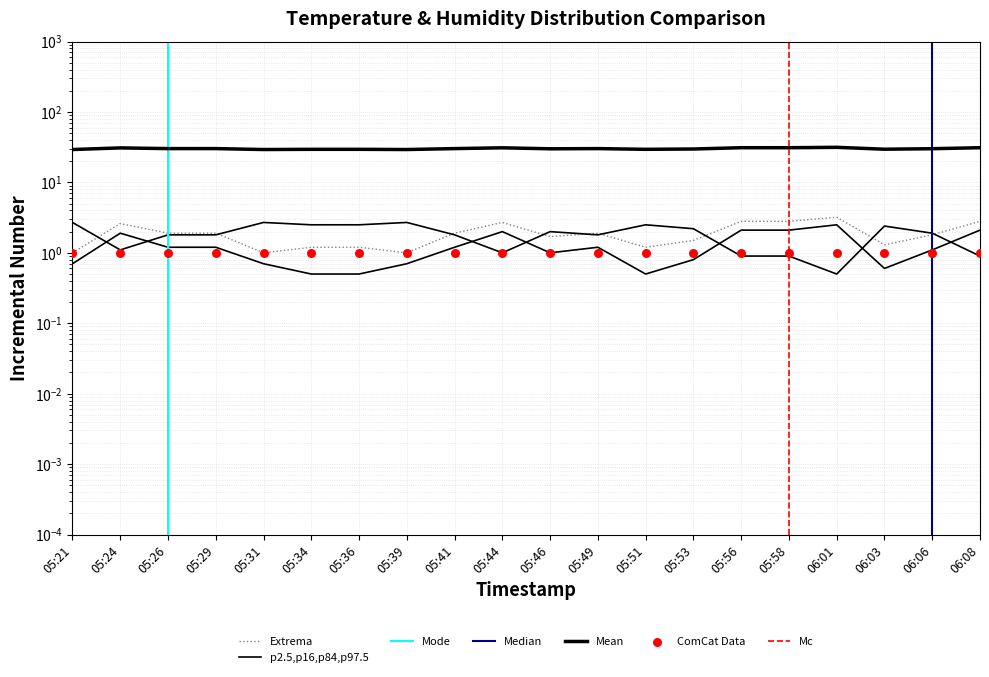

Approximately how many times larger is the value at 05:26 compared to 05:51?

1.6